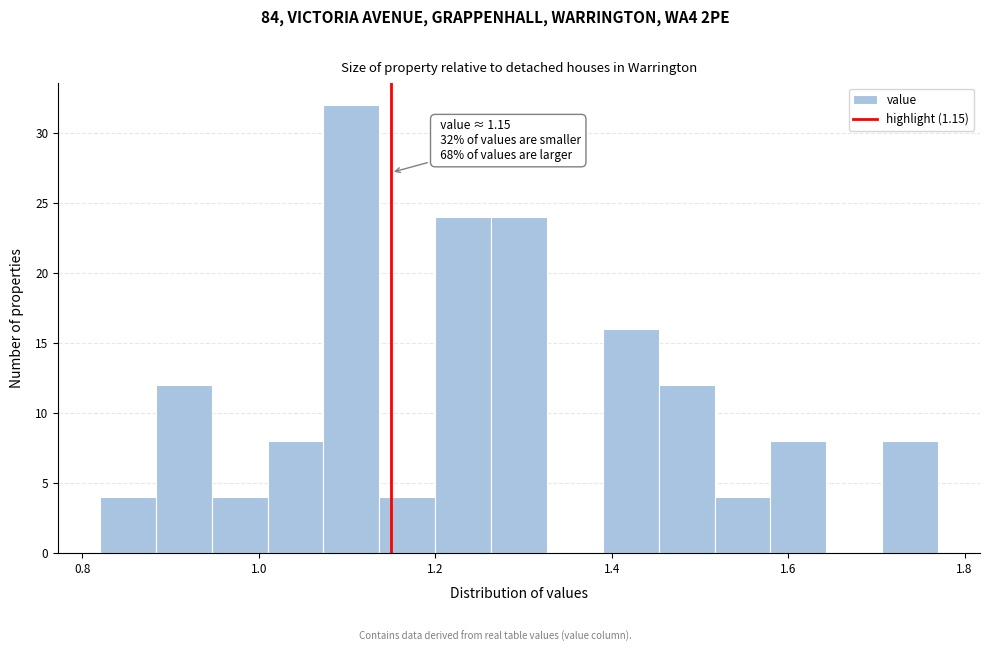

Around what value on the x-axis is the tallest bar? Give the approximate position of its centre, as read against the axis.

1.10